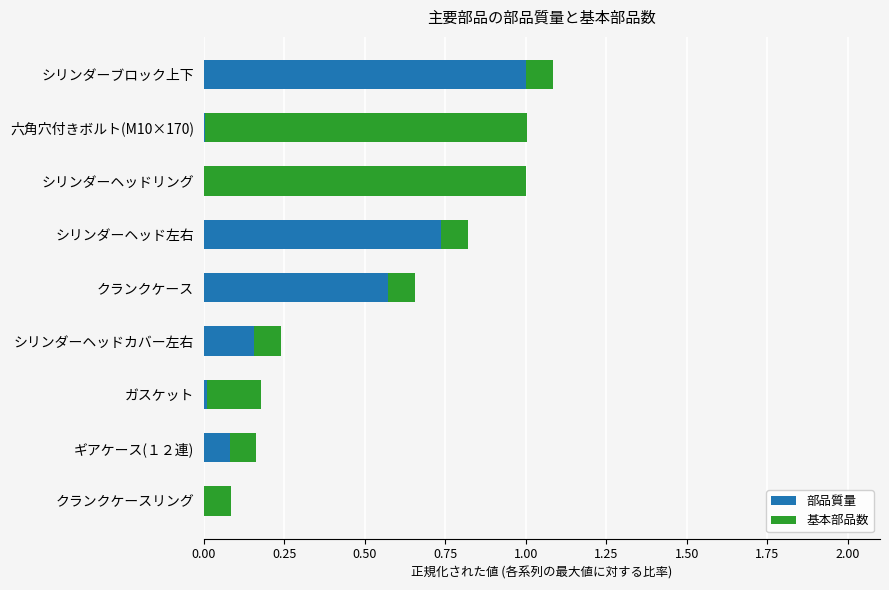

Is it true that 部品質量 equals 1.0 at シリンダーブロック上下?

True